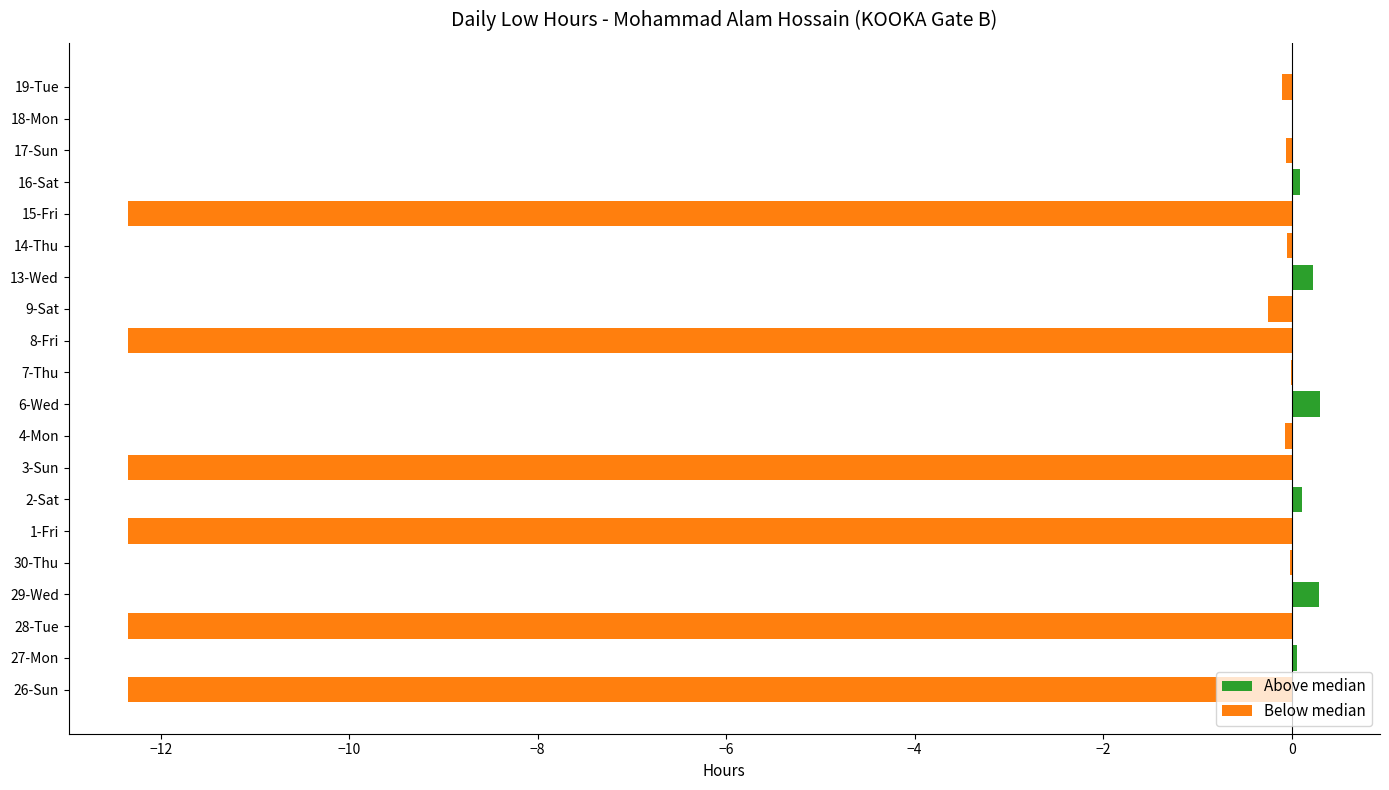

What is the sum of all values?

-73.6